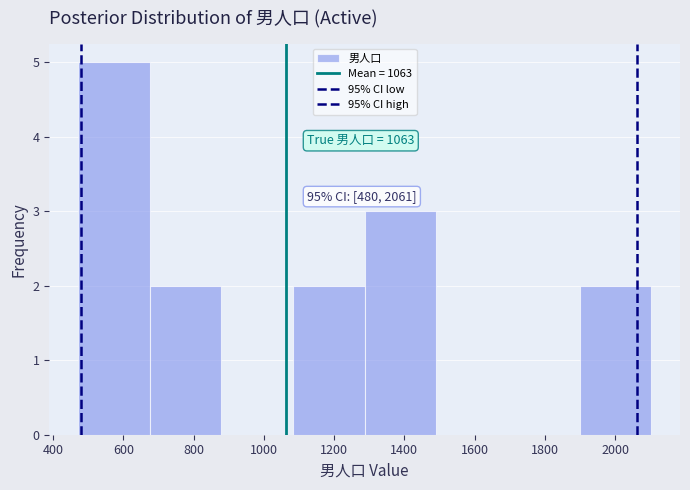

Which range on the x-axis has the tallest bar?

480 to 680